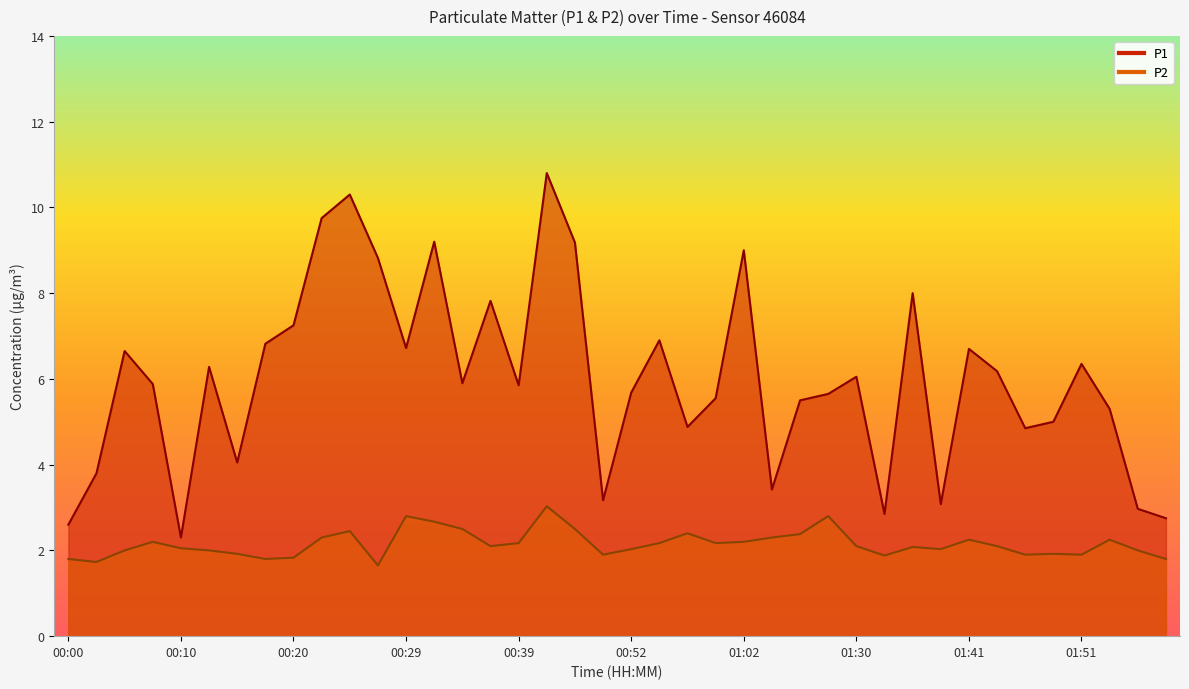

What is the difference between the highest and lowest values at 00:34?

3.4